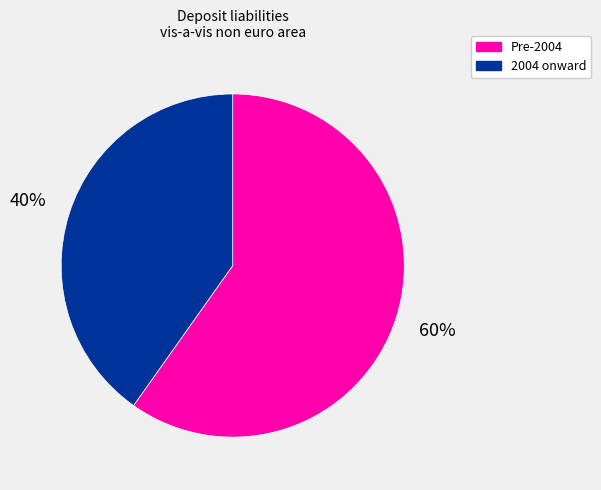

Is it true that 2004 onward is 53% of the pie?

False